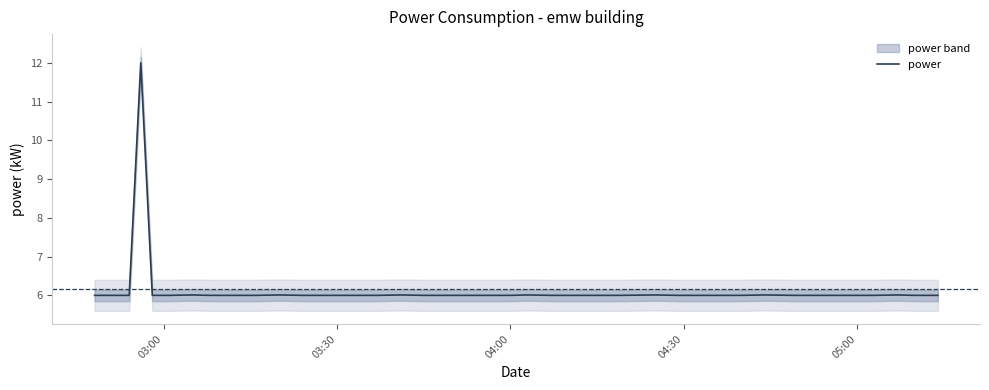

How many distinct data groups are displayed?

1